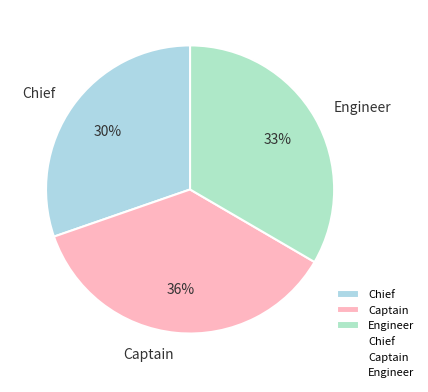

Is Chief the majority of the pie?

No